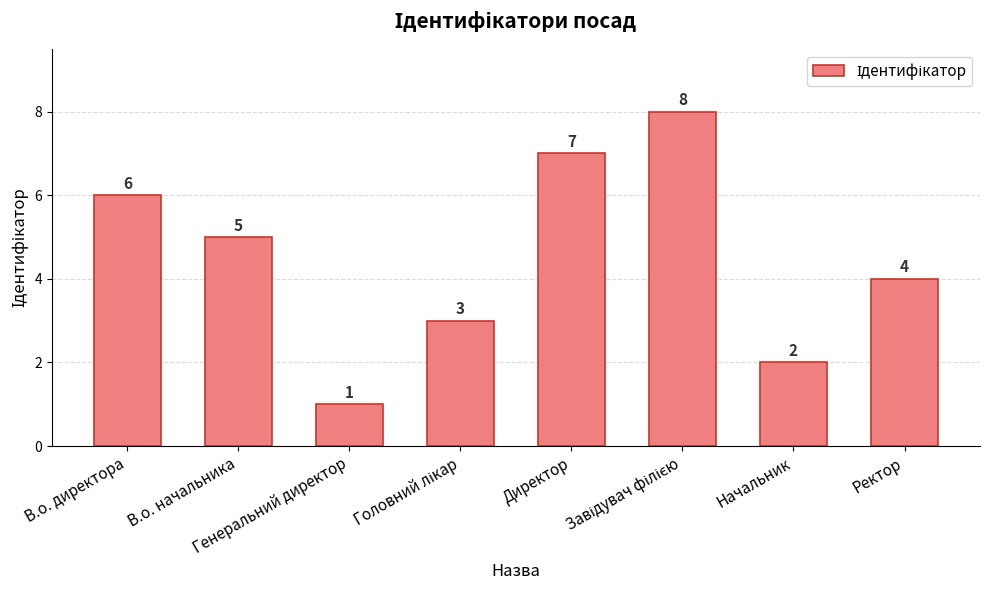

Does the chart contain stacked bars?

No